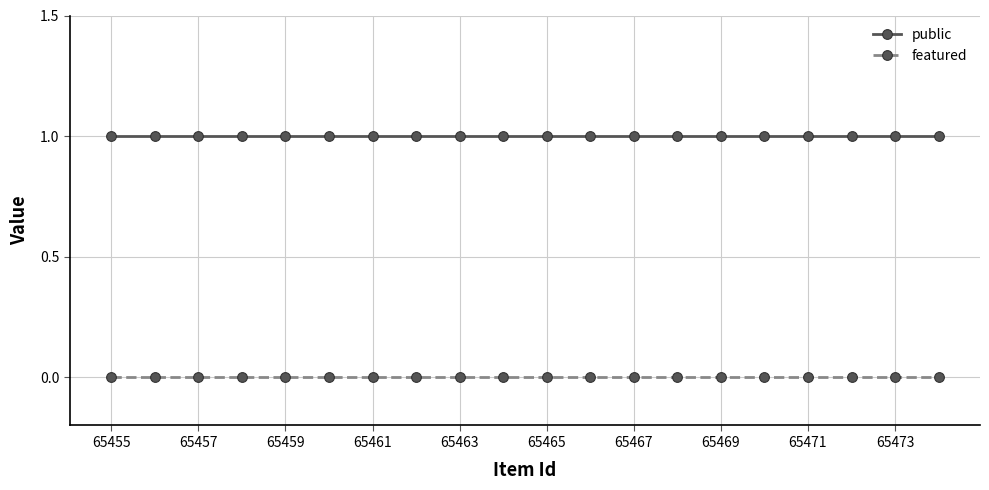

What is the sum of all public values?

20